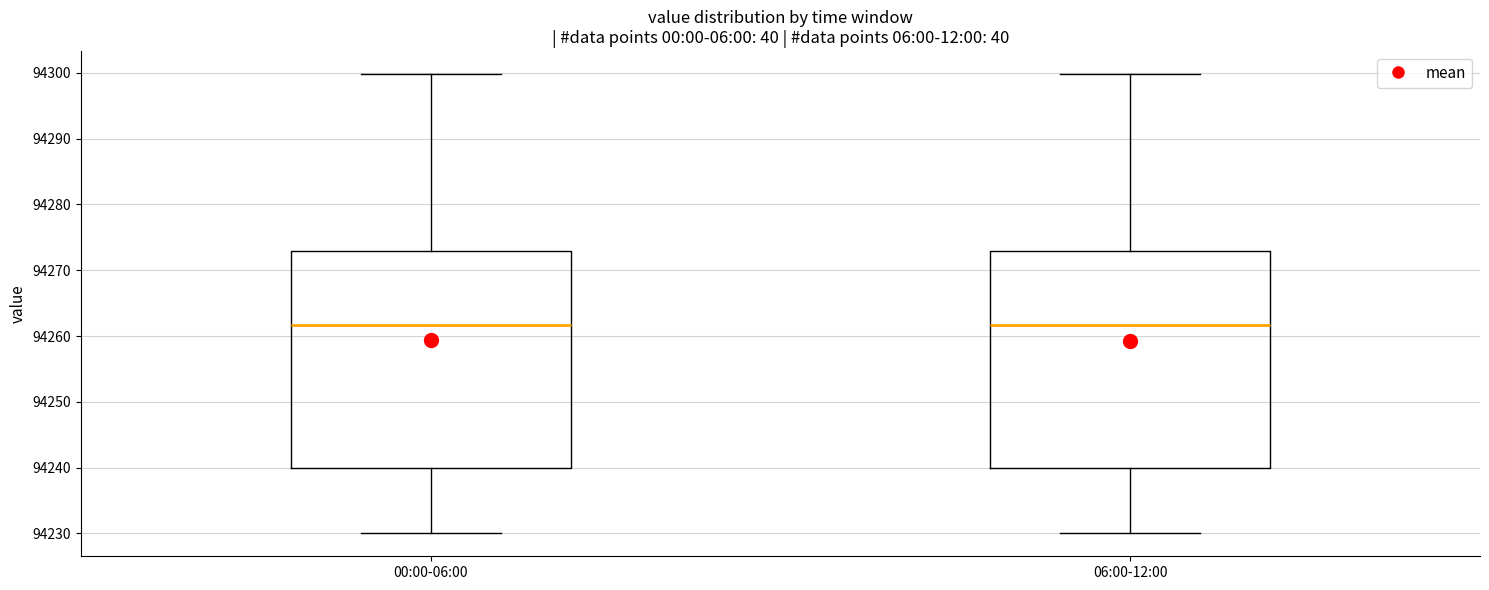

Where does the median line of the box for 06:00-12:00 sit on the y-axis? The values are not printed on the chart, so give them approximately, as read against the axis.

94262